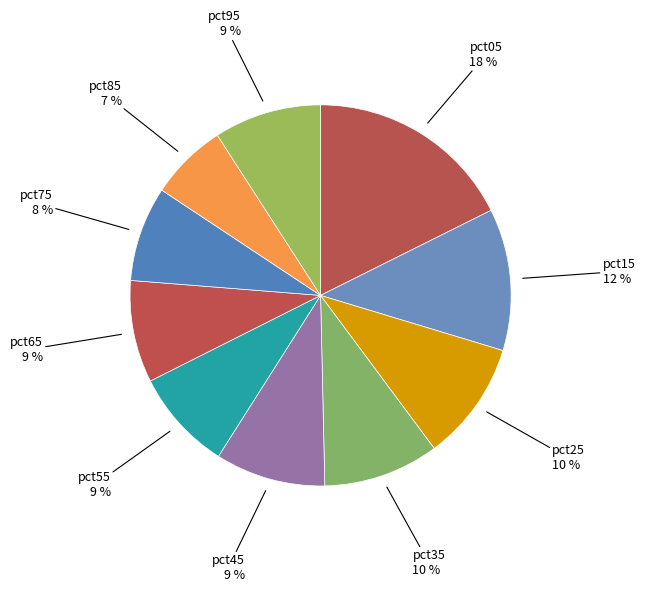

To the nearest percent, what is the average slice percentage?

10%